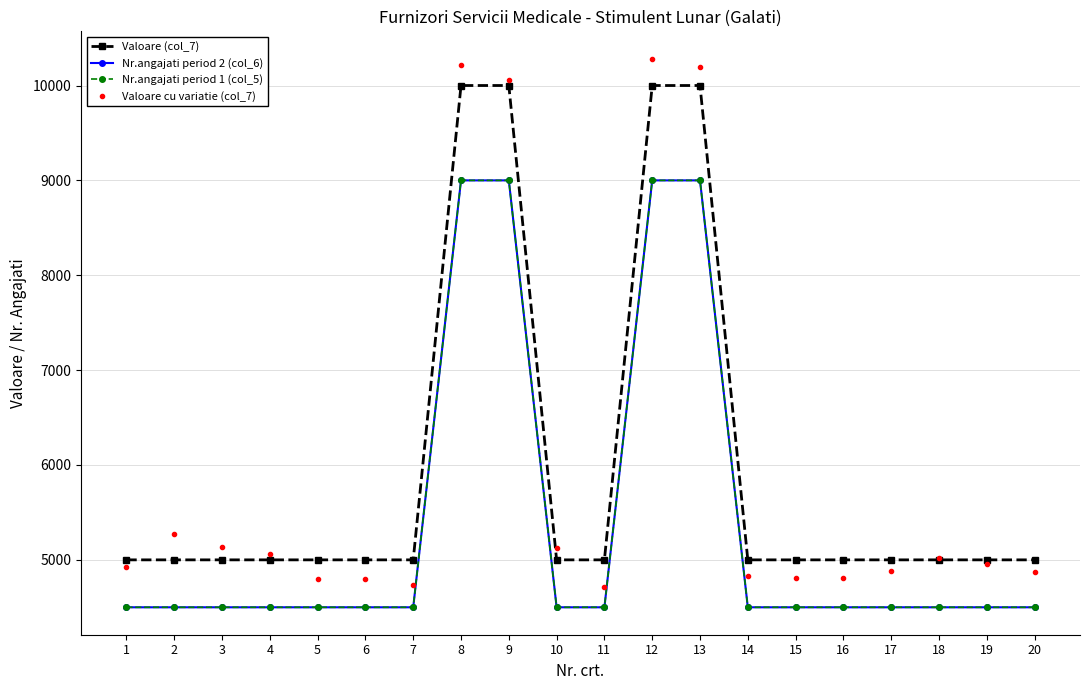

Which category has the highest value across all series?

12